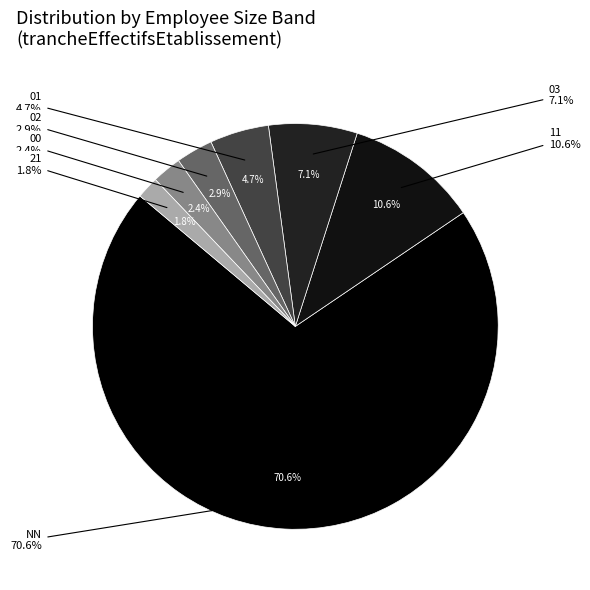

Which slice is the largest?

NN